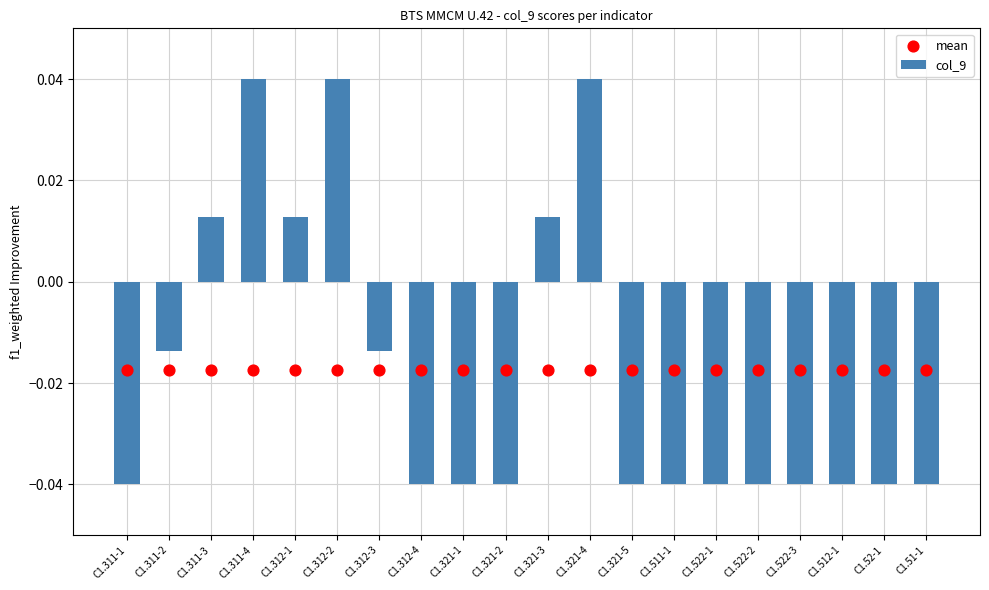

Which series reaches the maximum Y coordinate?

col_9